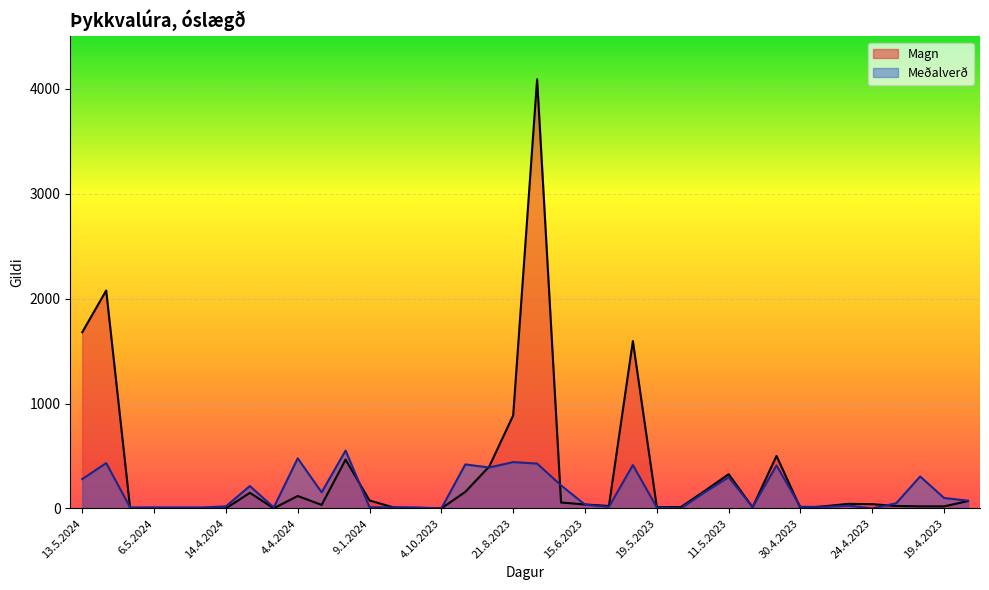

Rank the series by their average value, from highest to lowest.

Magn, Meðalverð